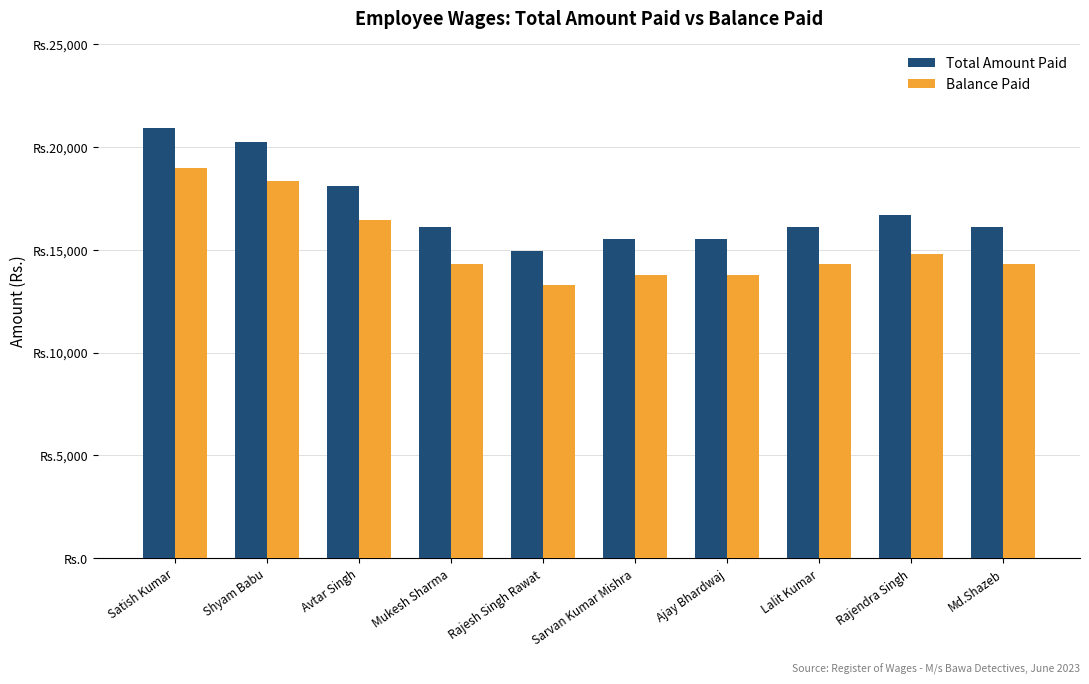

What are all the series names shown in the legend?

Total Amount Paid, Balance Paid